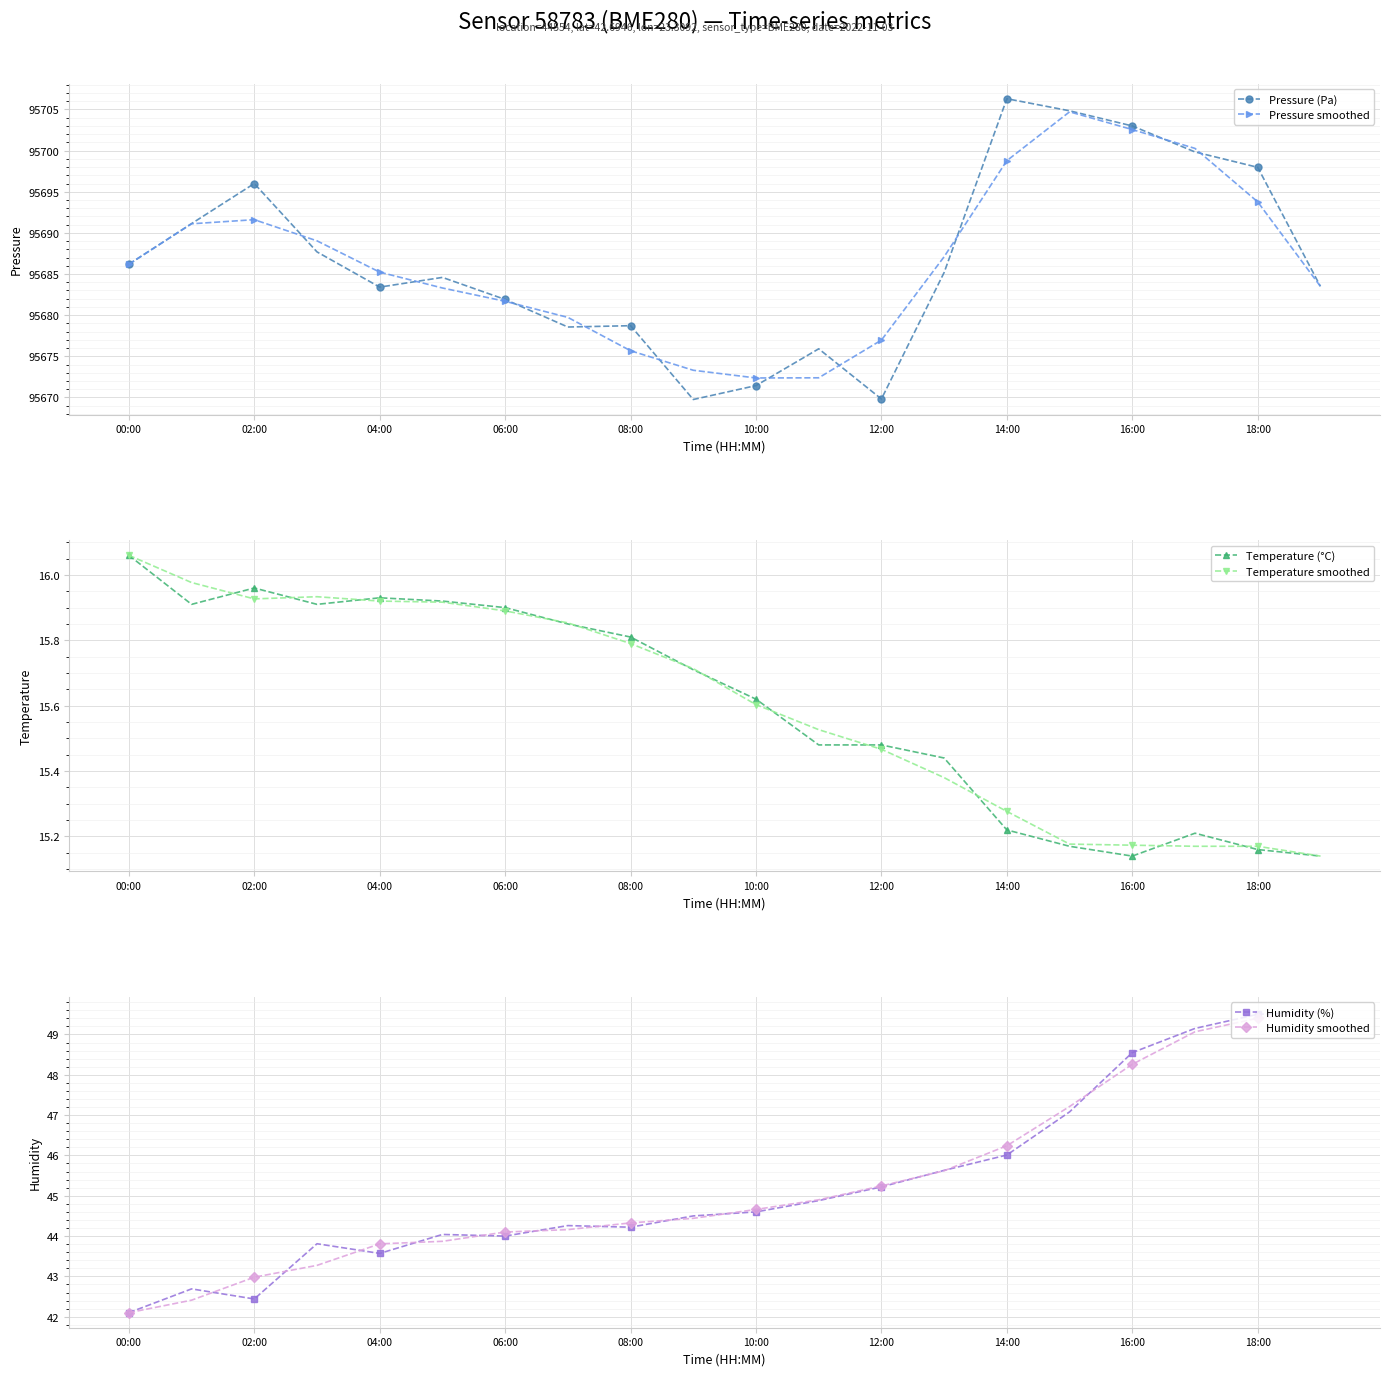

How many data points in Pressure (Pa) are above 95685?

10